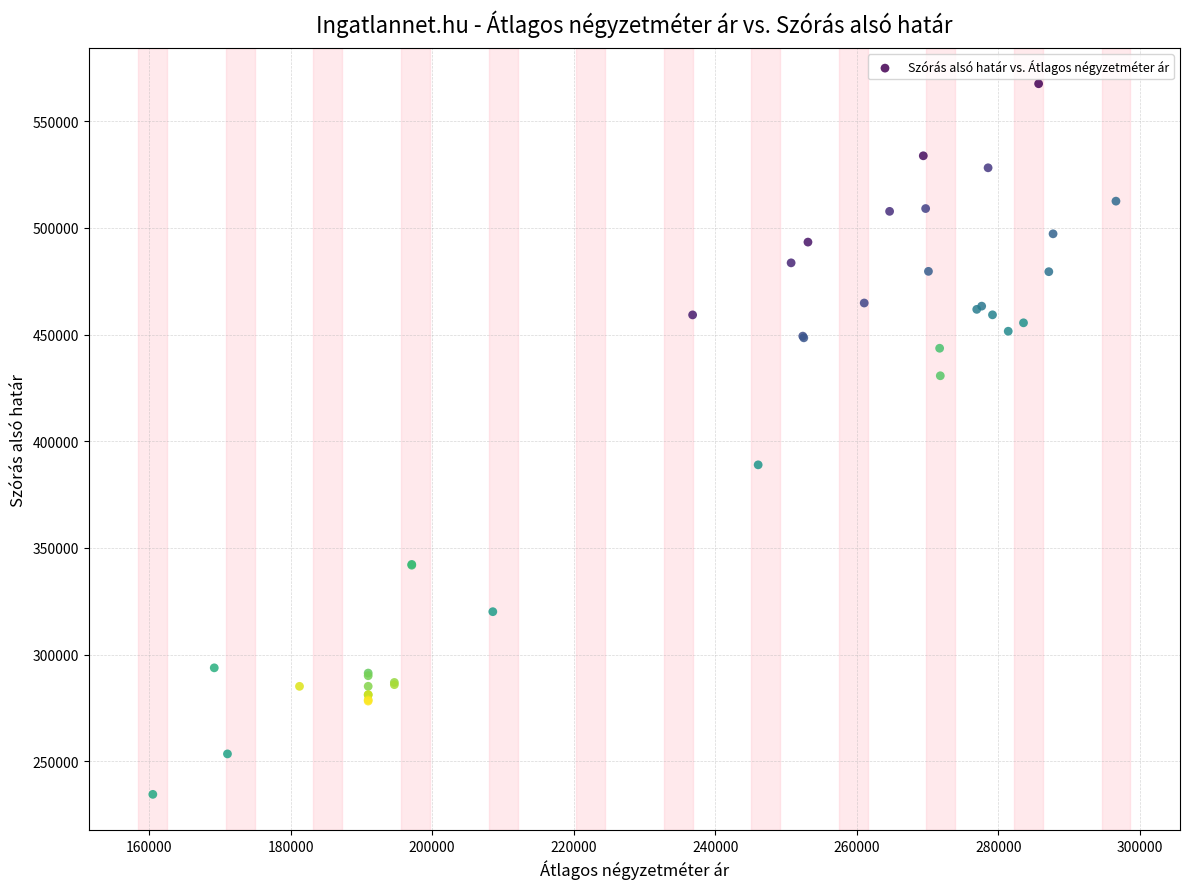

What Y value in the scatter plot is closest to 401052?

388964